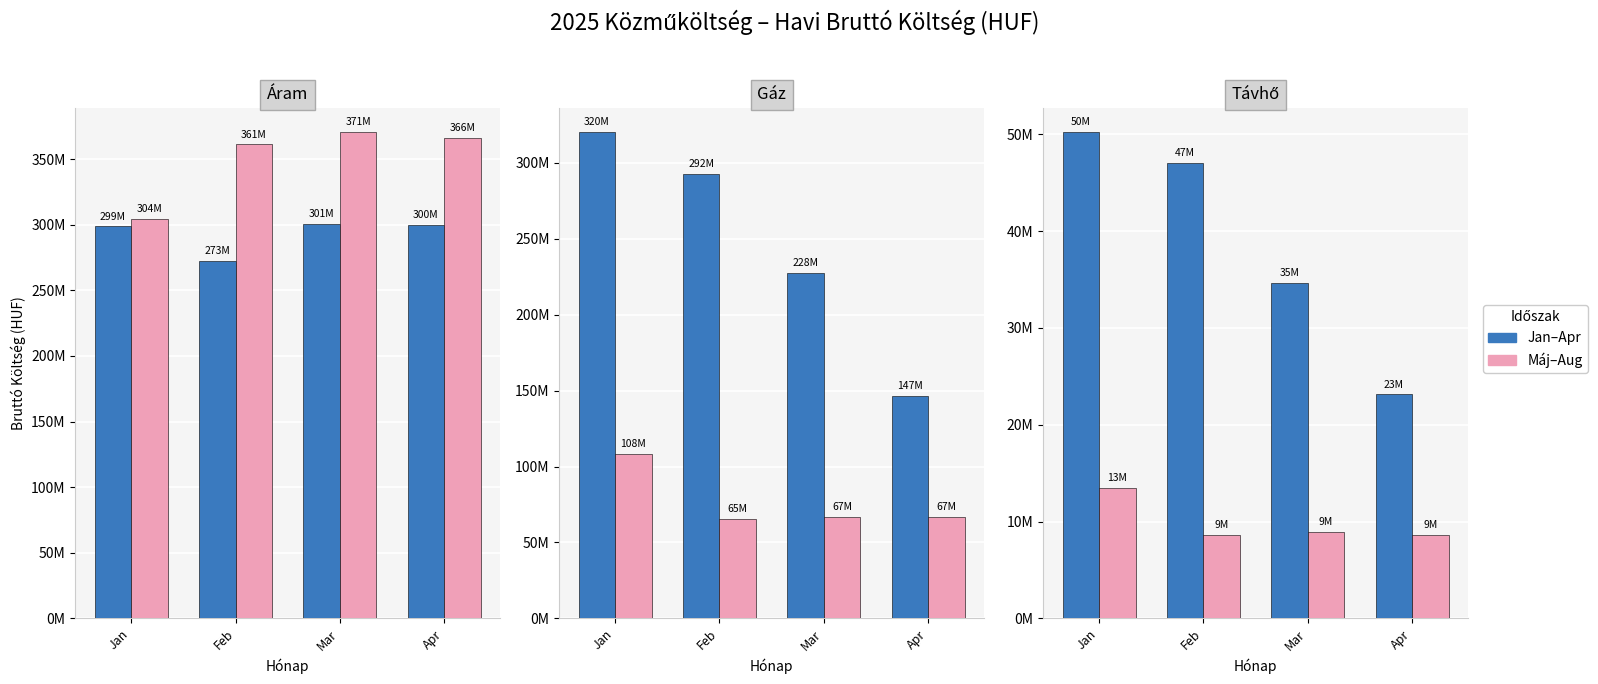

What is the value of the Jan–Apr bar at the 4th from the left?

23126542